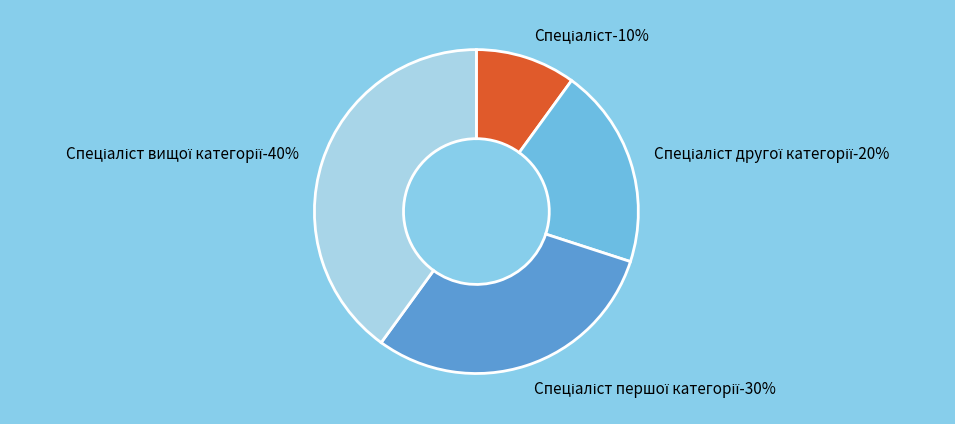

The Спеціаліст вищої категорії slice represents 40% of the pie. True or false?

True